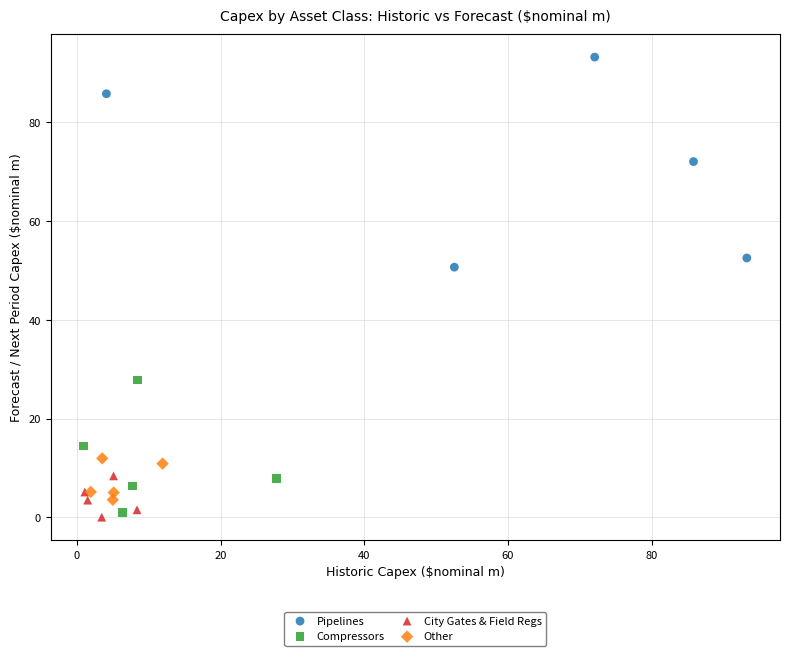

Which series has the largest Y range (max minus min)?

Pipelines